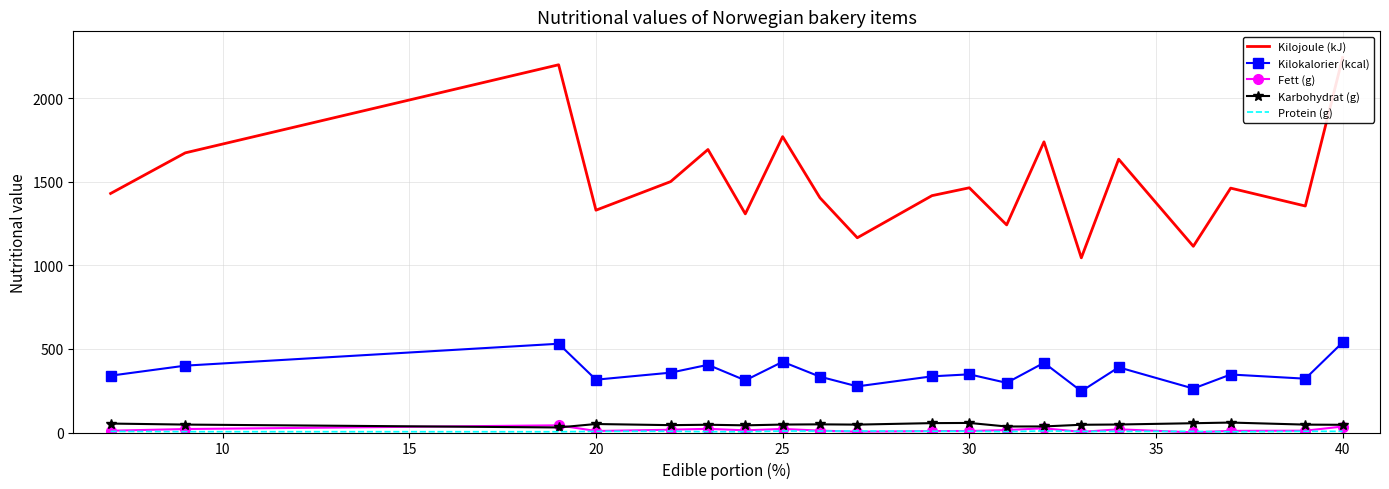

True or false: Kilokalorier (kcal) and Karbohydrat (g) intersect in this chart.

False